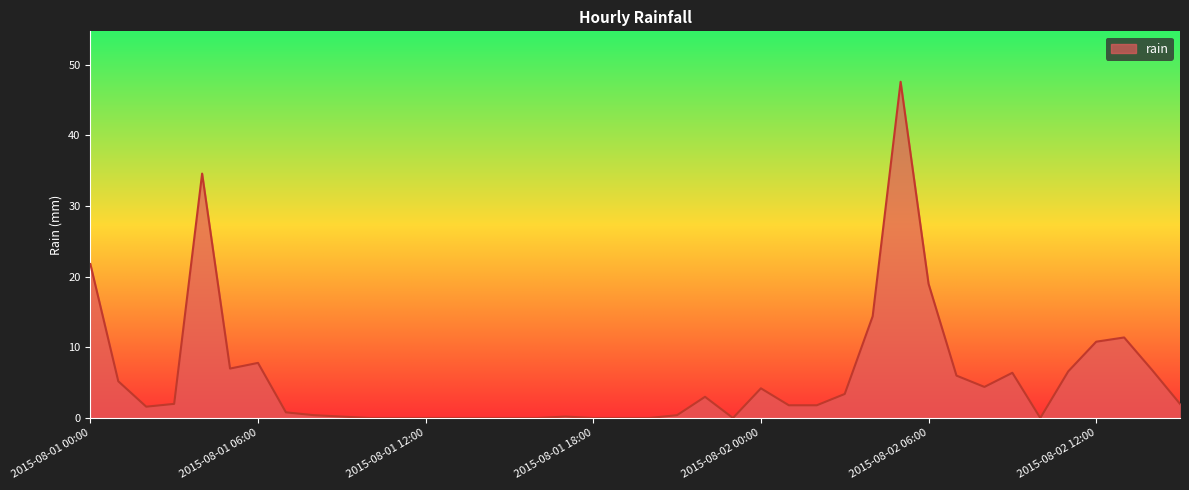

What is the difference between the maximum and minimum values?

47.6